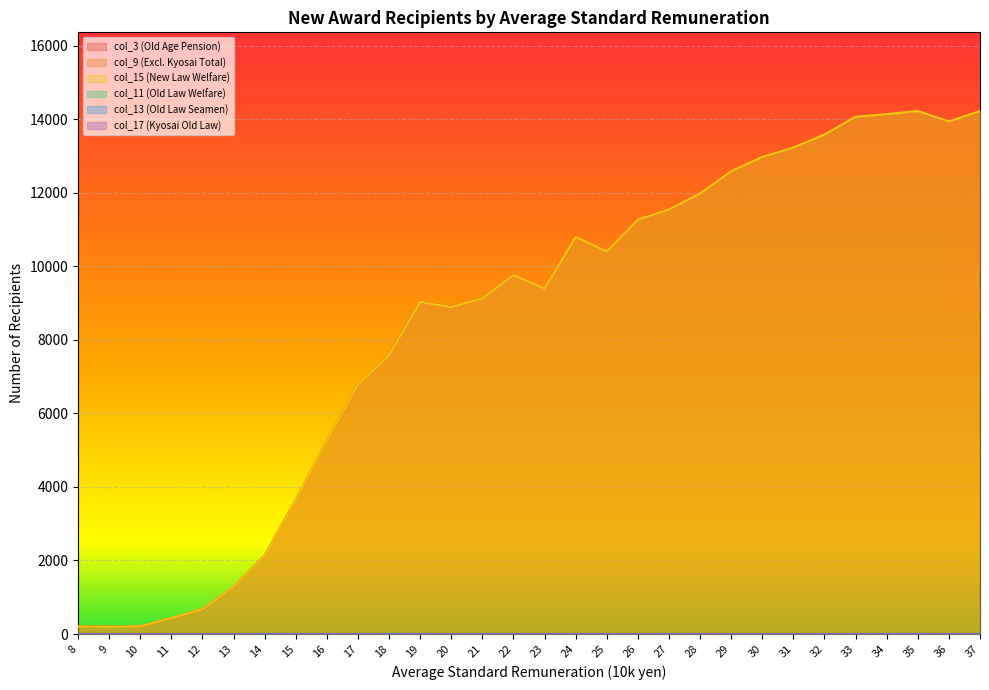

The col_3 (Old Age Pension) series shows 9397 at 23. True or false?

True